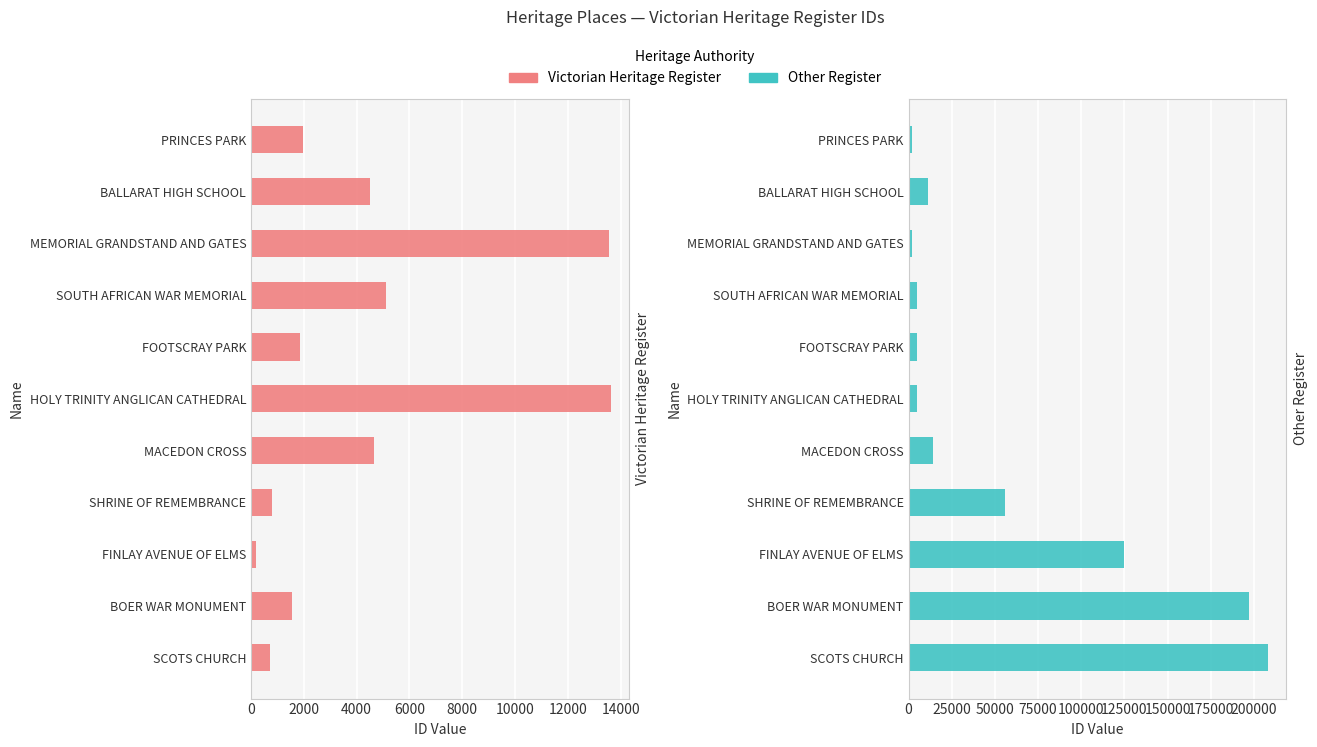

What is the difference between the second highest and second lowest values in the Other Register series?

195325